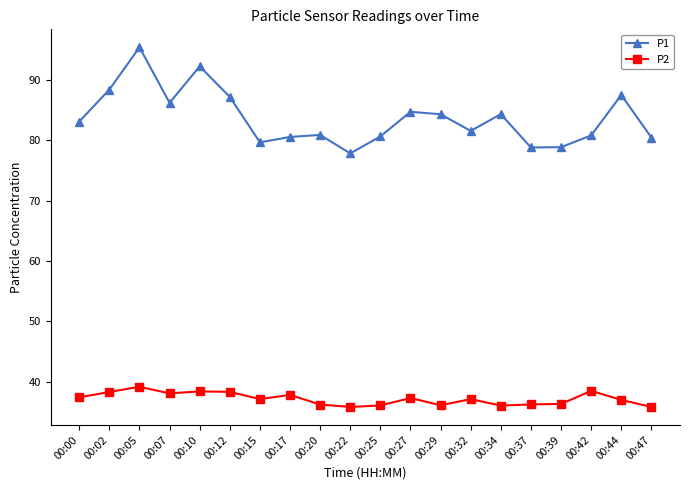

Where is P1 nearest to the value 86?

00:07